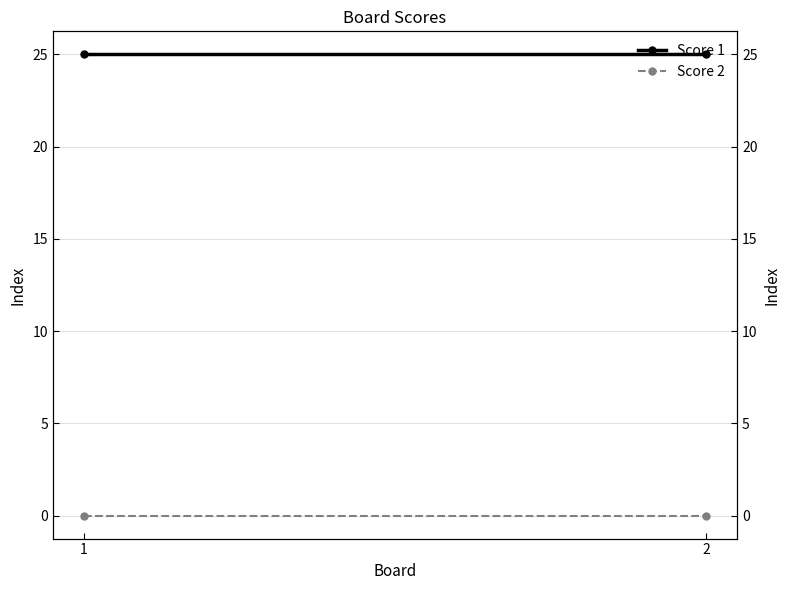

What are all the series names shown in the legend?

Score 1, Score 2